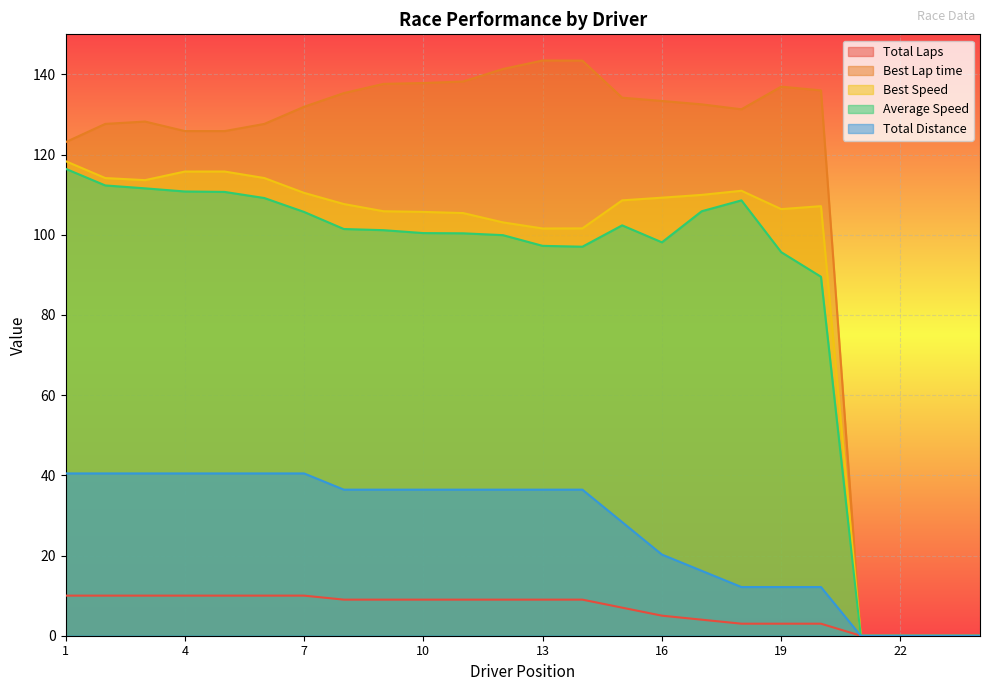

Does the chart display data point markers on the line(s)?

No